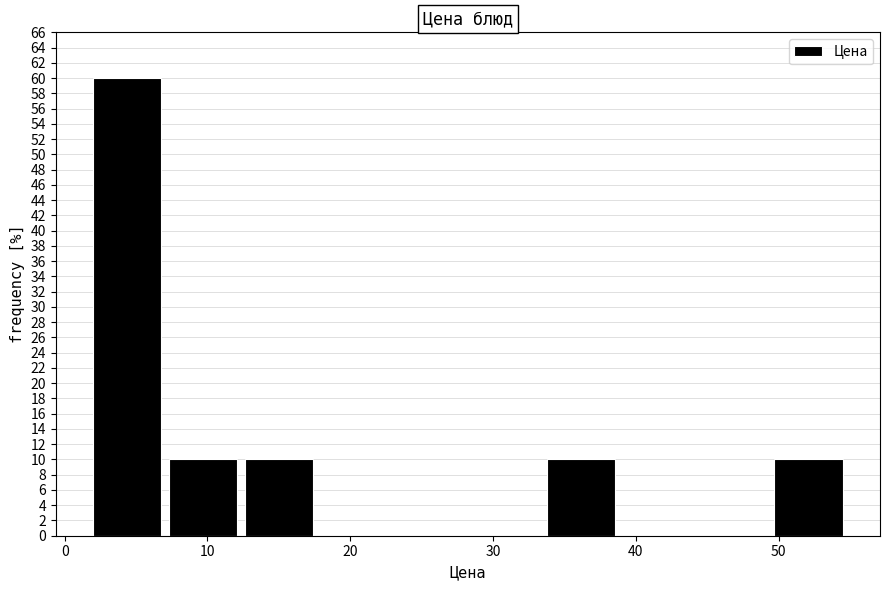

Which range on the x-axis has the tallest bar?

2.0 to 7.3